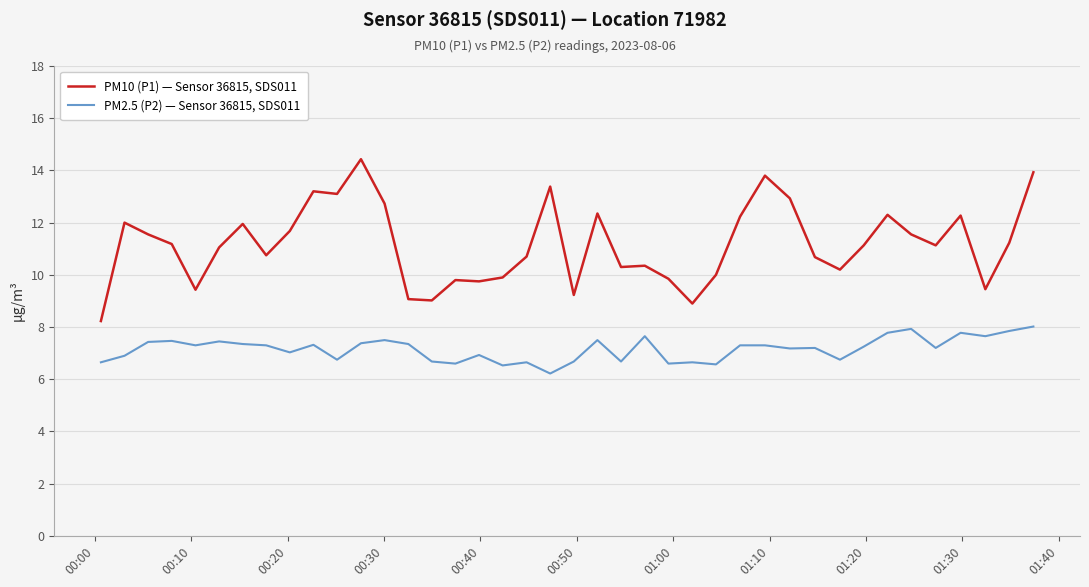

Which series has the largest total across all categories?

PM10 (P1) — Sensor 36815, SDS011